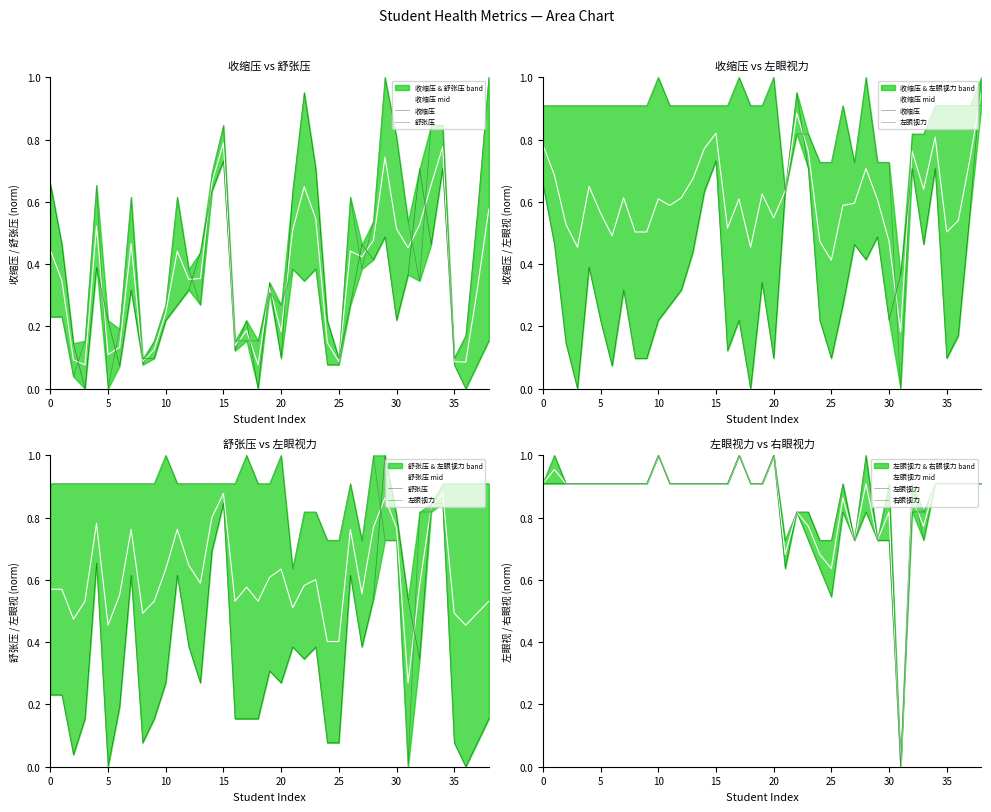

Is it true that 左眼视力 mid equals 0.4 at 25?

False